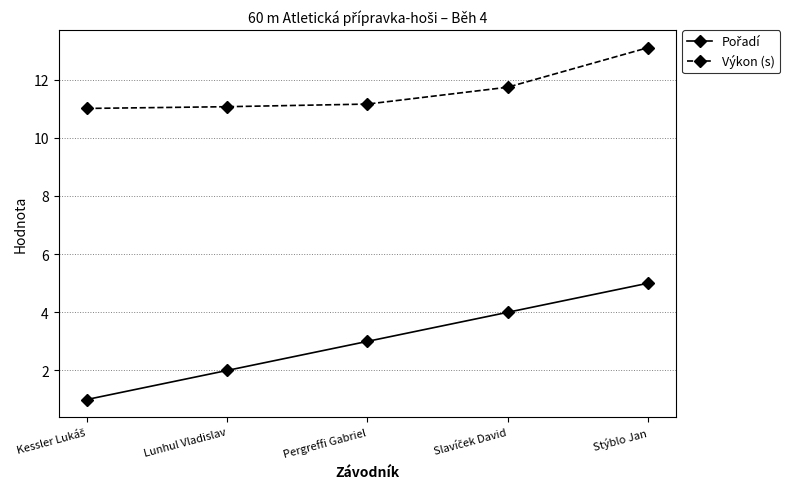

Does the chart have visible grid lines?

Yes